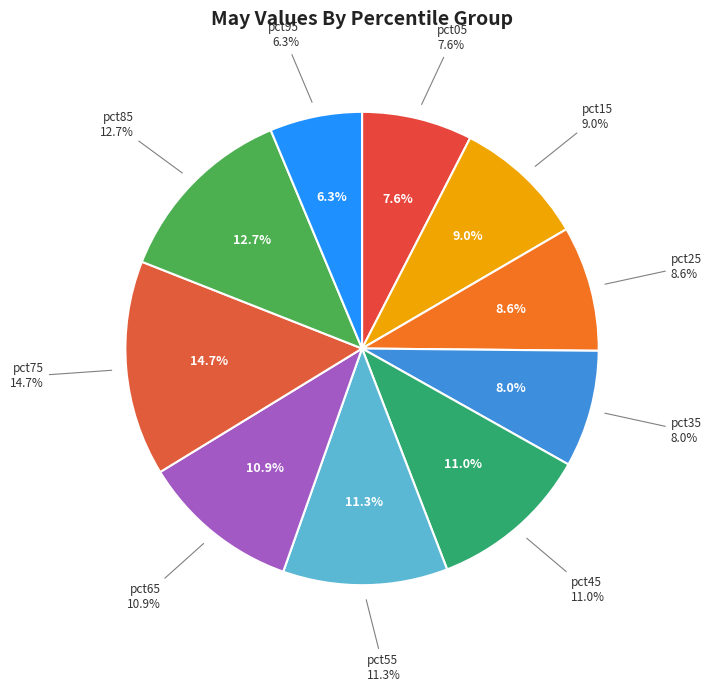

Count the number of slices in the pie.

10